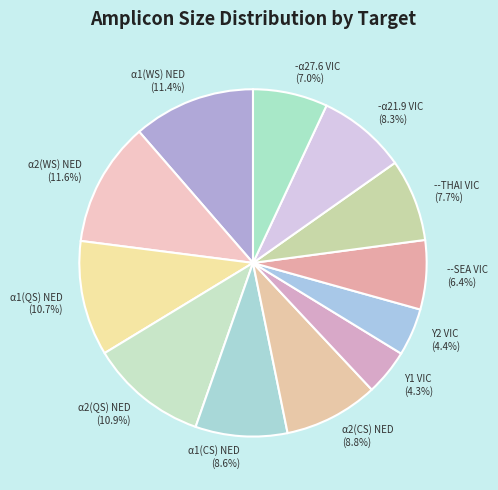

To the nearest percent, what is the combined percentage of α2(WS) NED and α2(CS) NED?

20%